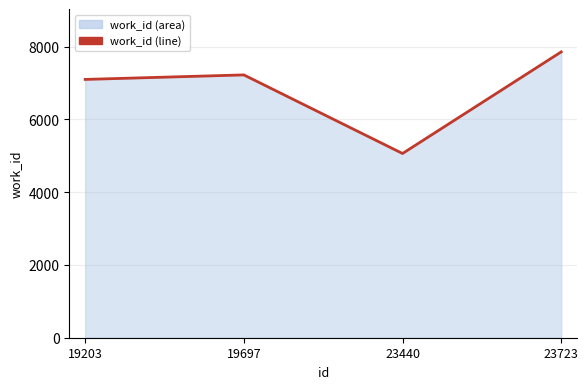

What is the value of the 2nd point from the left?

7223